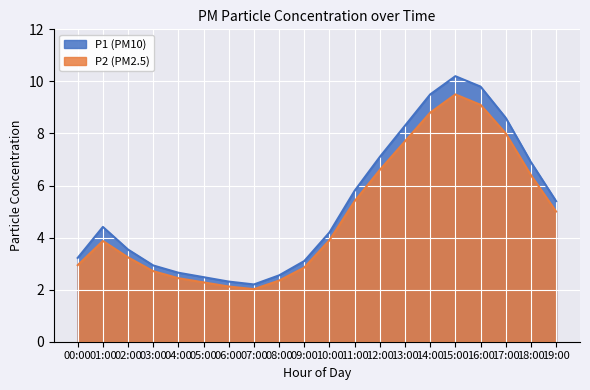

What is the approximate value of P2 at 08:00?

2.4